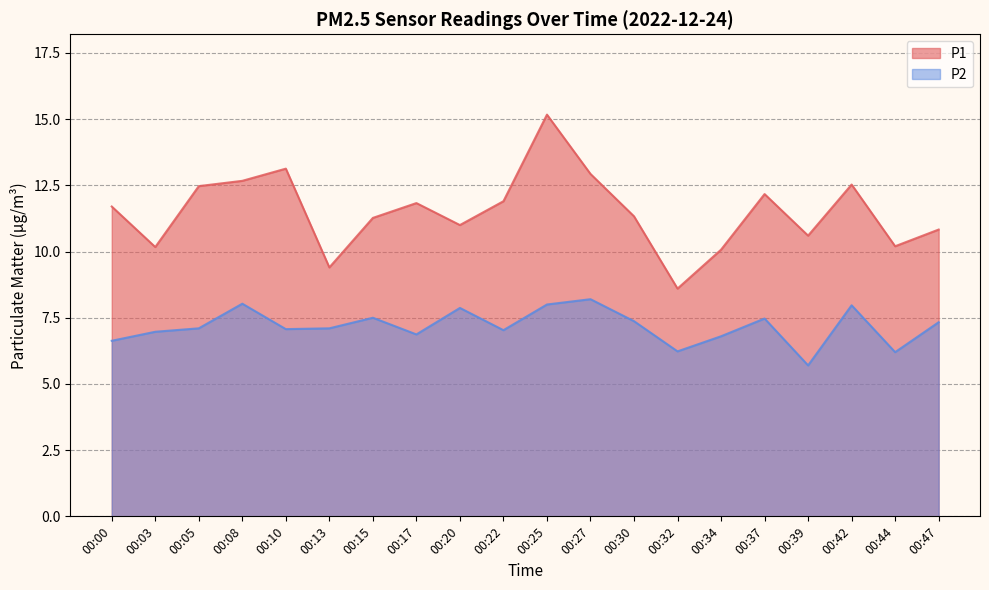

What are all the series names shown in the legend?

P1, P2